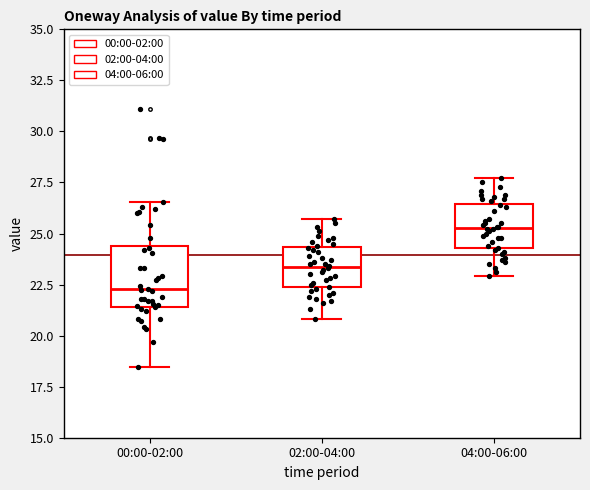

Comparing the boxes themselves (not the whiskers), which one is the tallest?

00:00-02:00